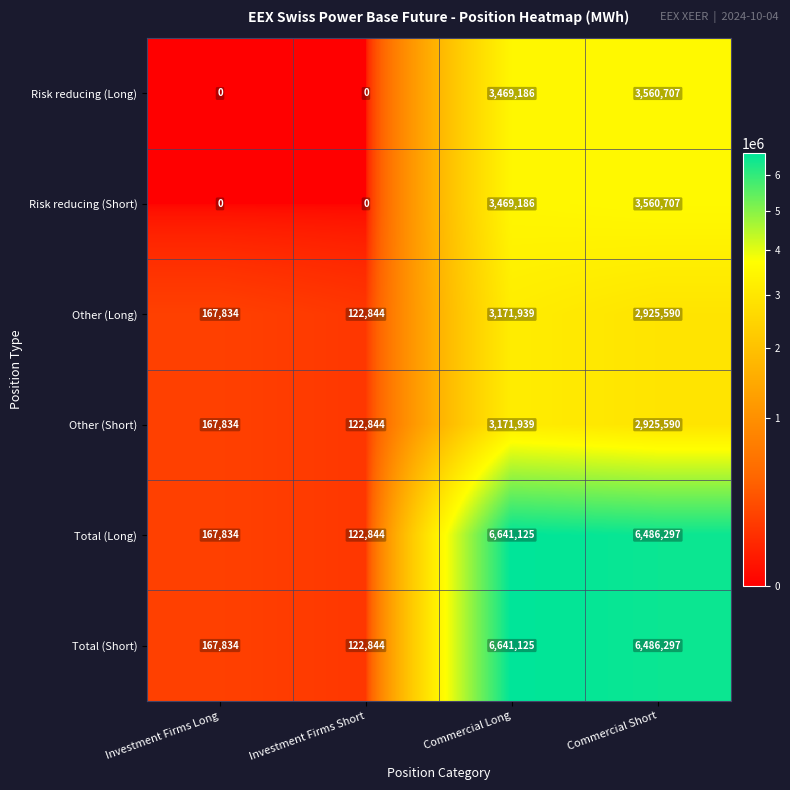

Where does the Other (Short) series first go above 2925590?

Commercial Long